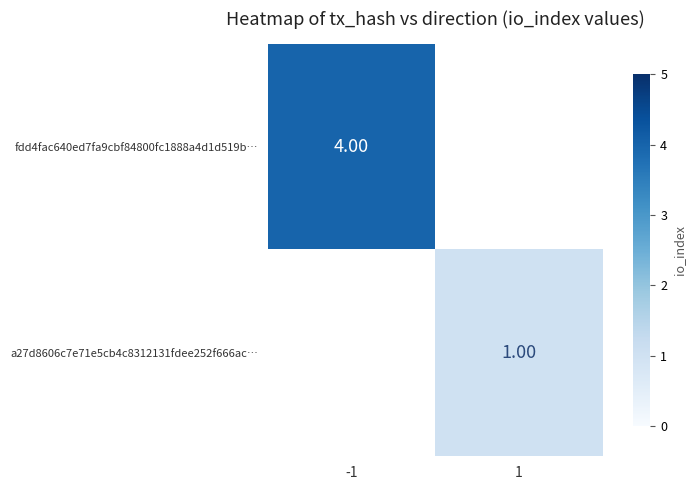

Is the value of fdd4fac640ed7fa9cbf84800fc1888a4d1d519b… at -1 greater than the value of a27d8606c7e71e5cb4c8312131fdee252f666ac… at 1?

Yes